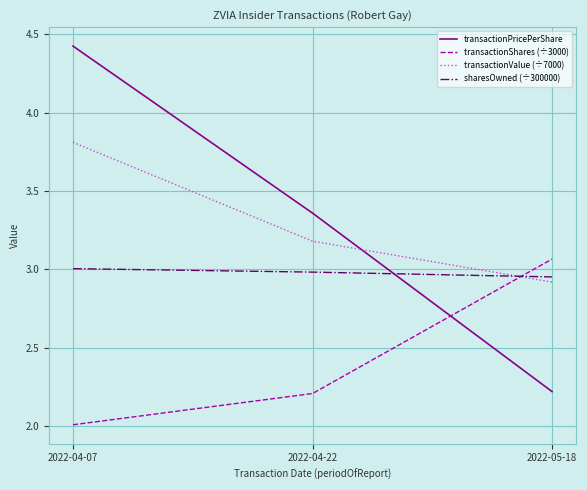

Rank the categories by transactionValue (÷7000) value from highest to lowest.

2022-04-07, 2022-04-22, 2022-05-18